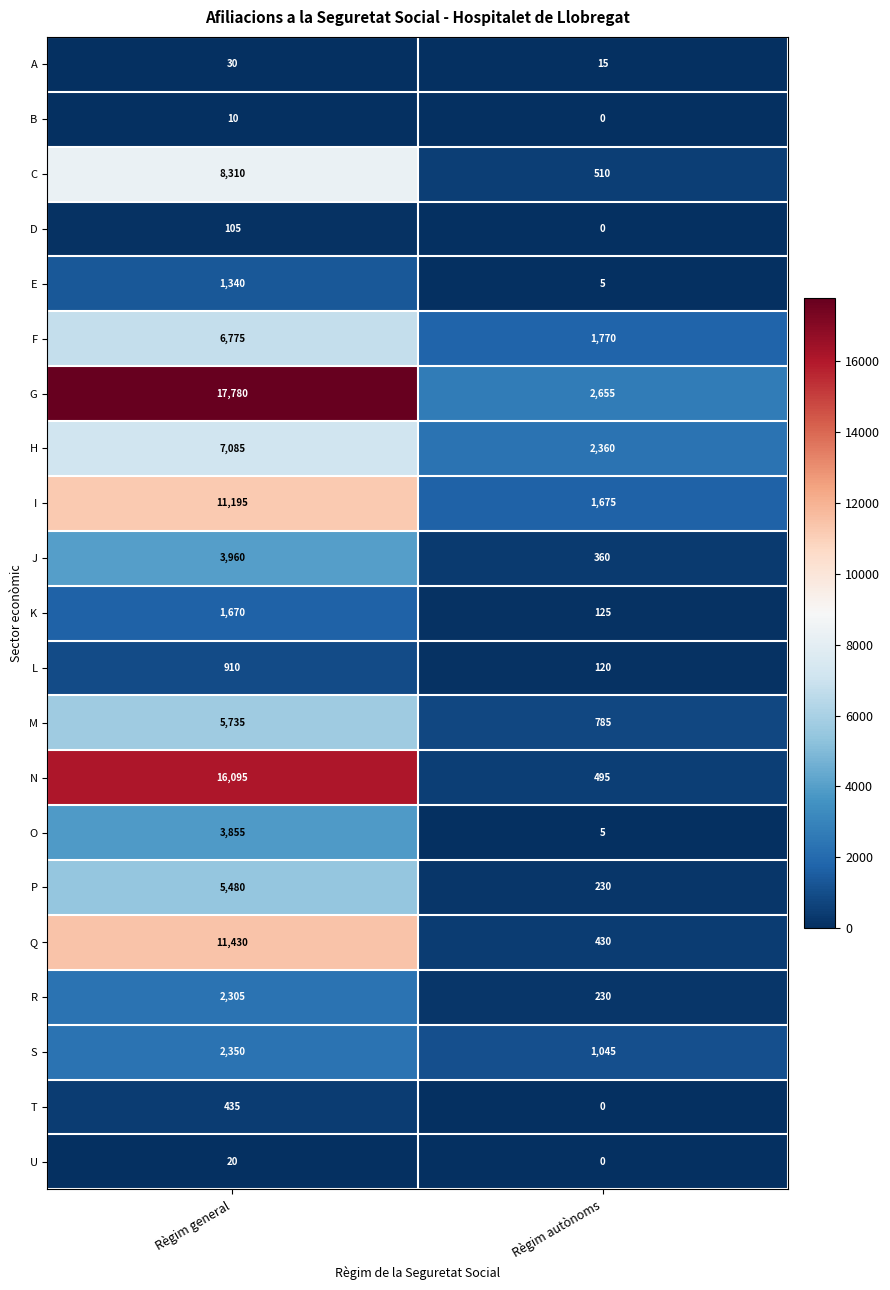

Where is K nearest to the value 897?

Règim autònoms